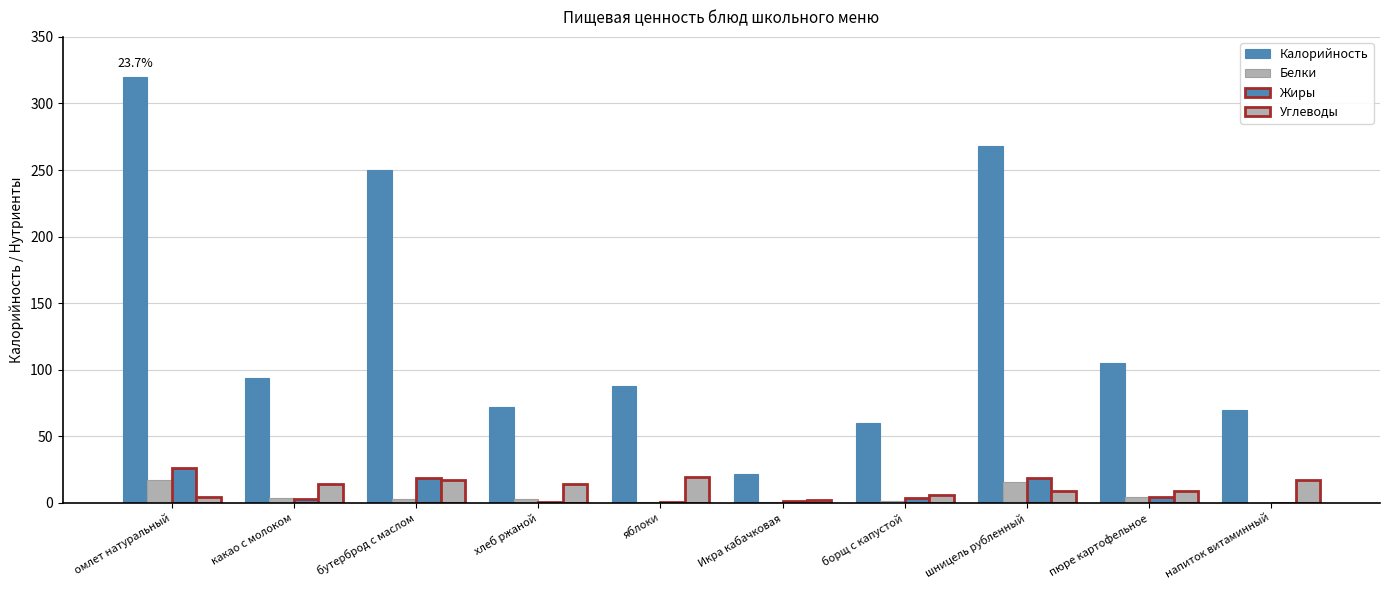

How many groups of bars are there?

10